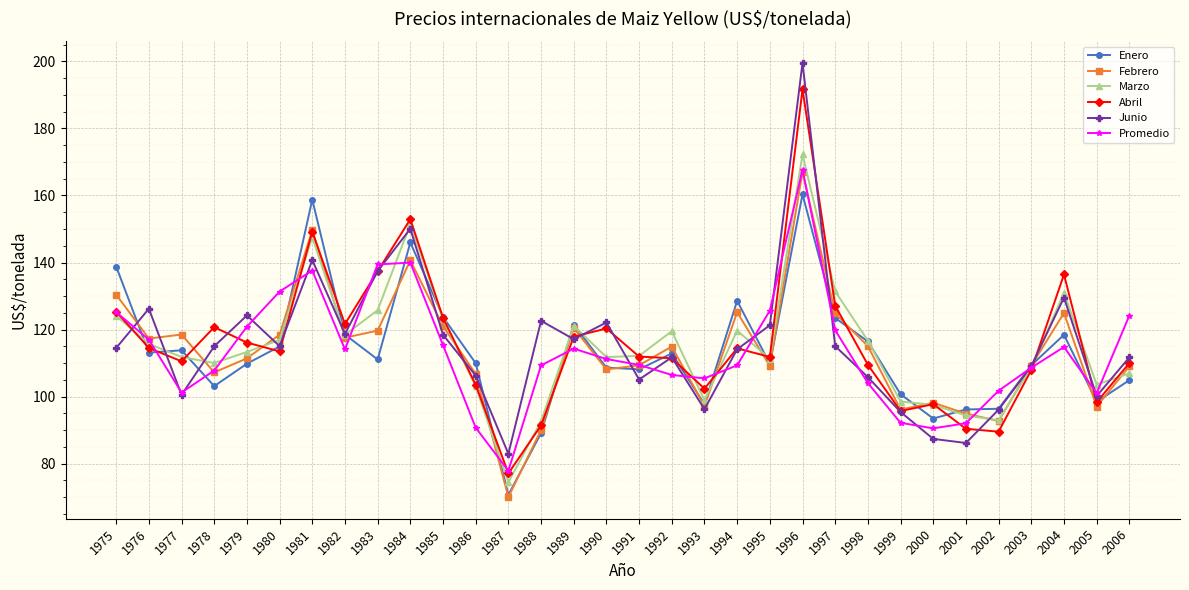

How many data points in Marzo are above 113?

16